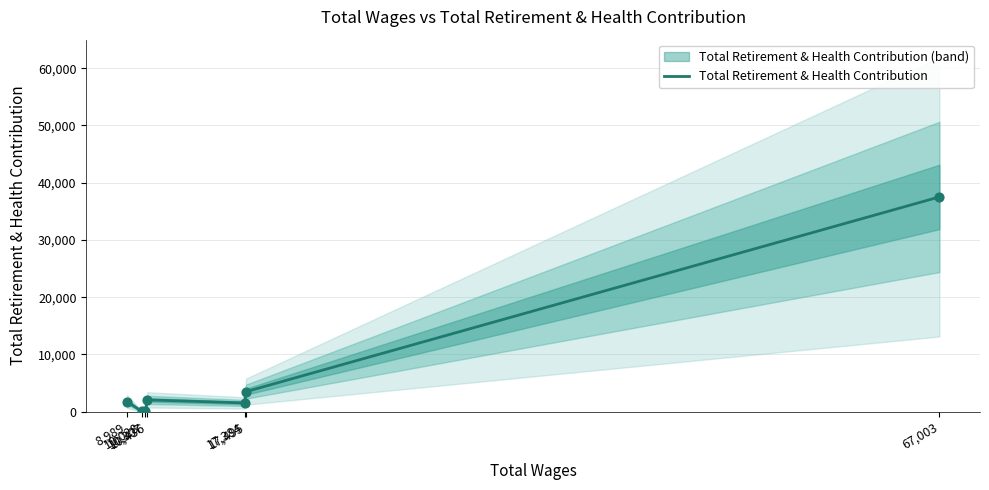

Which has a higher value, 17,495 or 8,989?

17,495